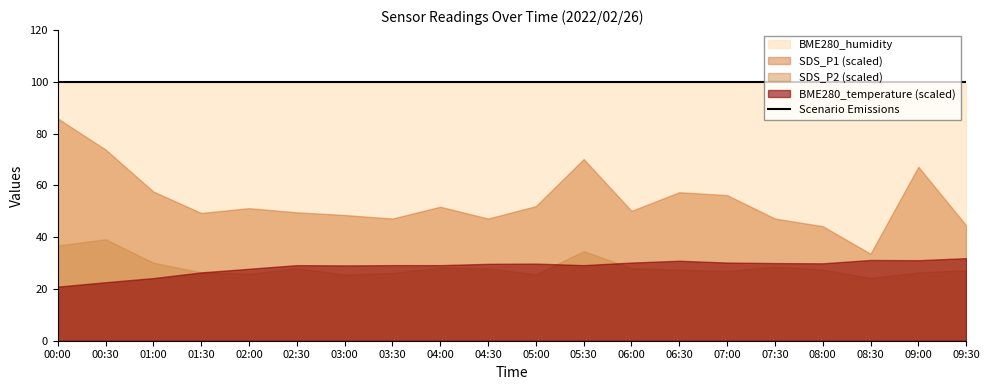

At which category is the sum across all series the highest?

00:00